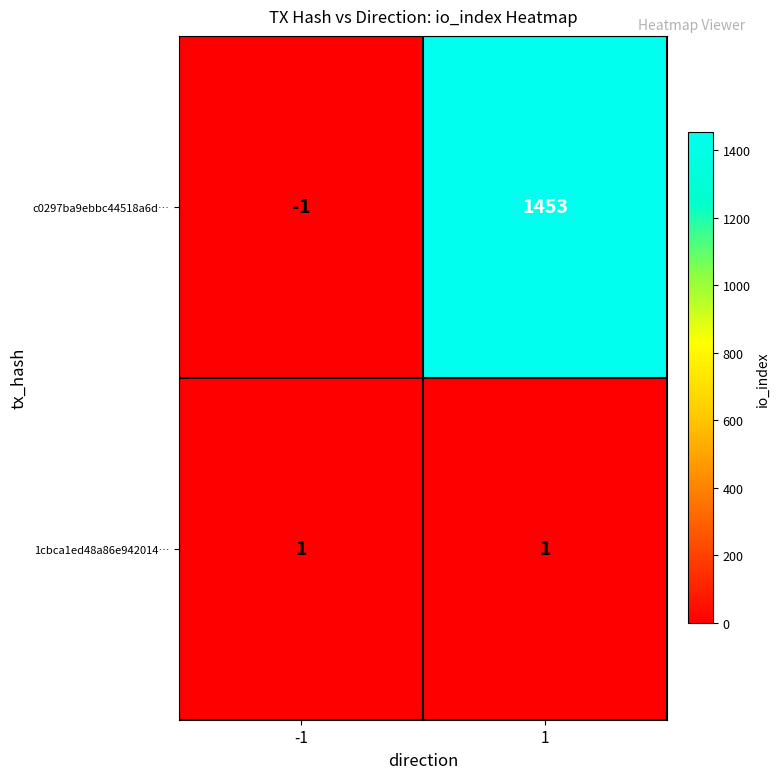

At which category is the sum across all series the highest?

1